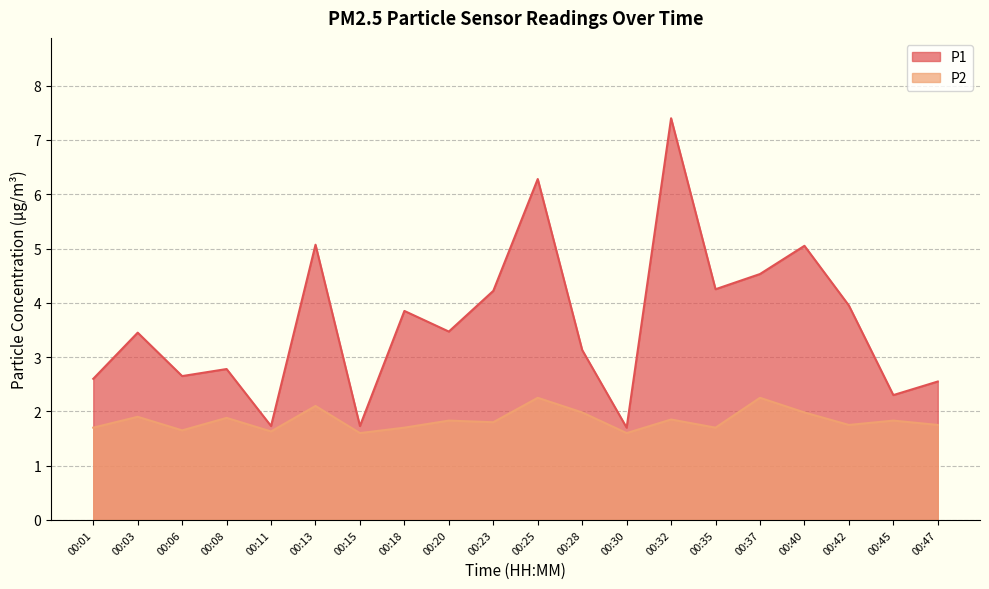

At which category is the sum across all series the highest?

00:32